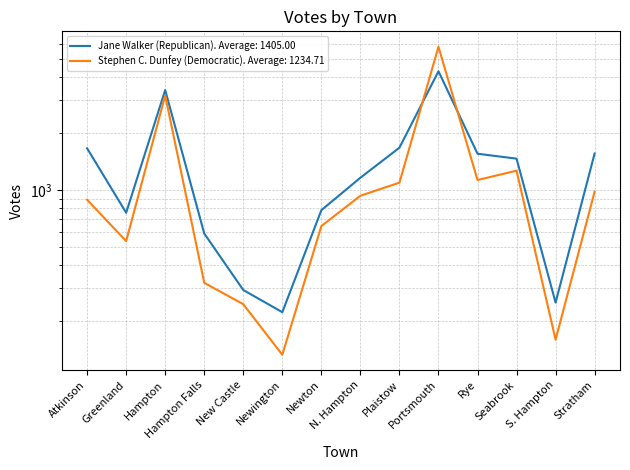

What are all the series names shown in the legend?

Jane Walker (Republican), Stephen C. Dunfey (Democratic)